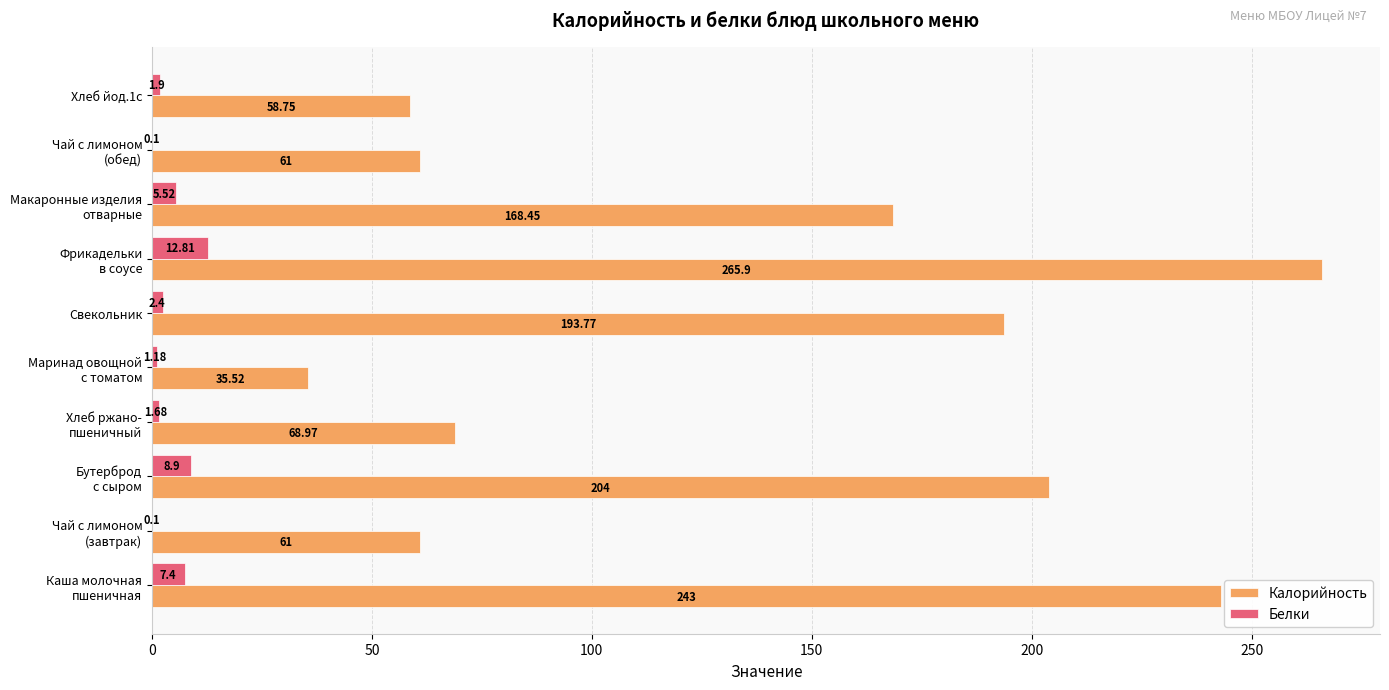

What is the sum of all Калорийность values?

1360.4